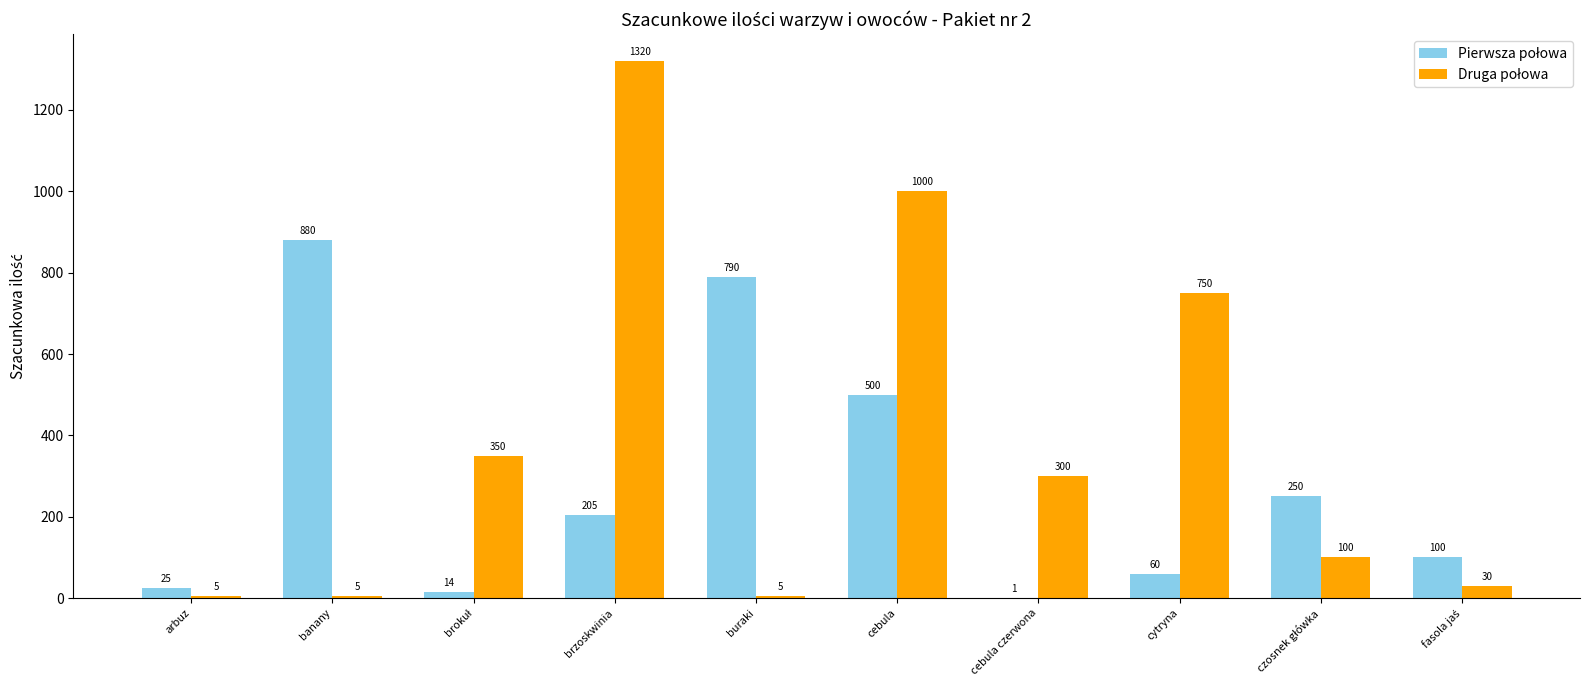

Count the number of categories in the chart.

10